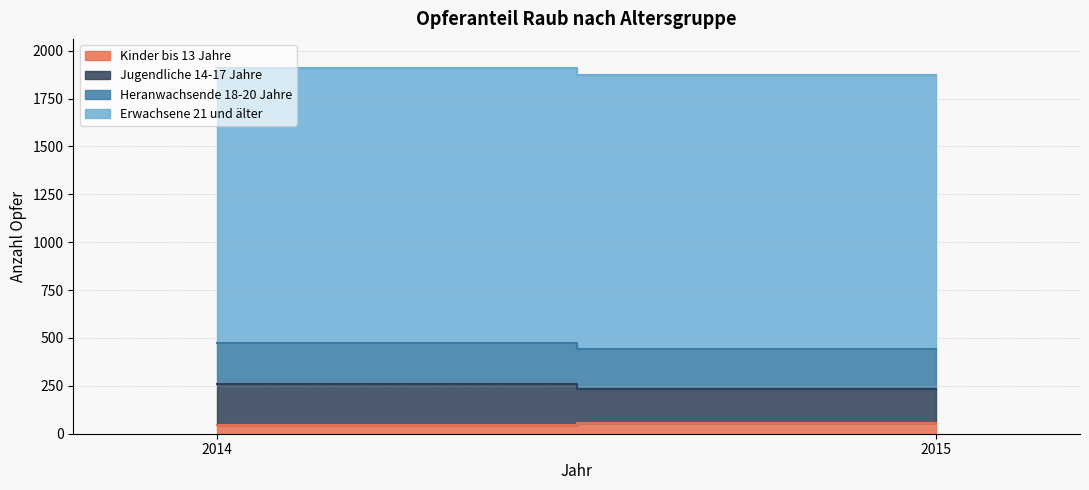

Which series has the largest total across all categories?

Erwachsene 21 und älter